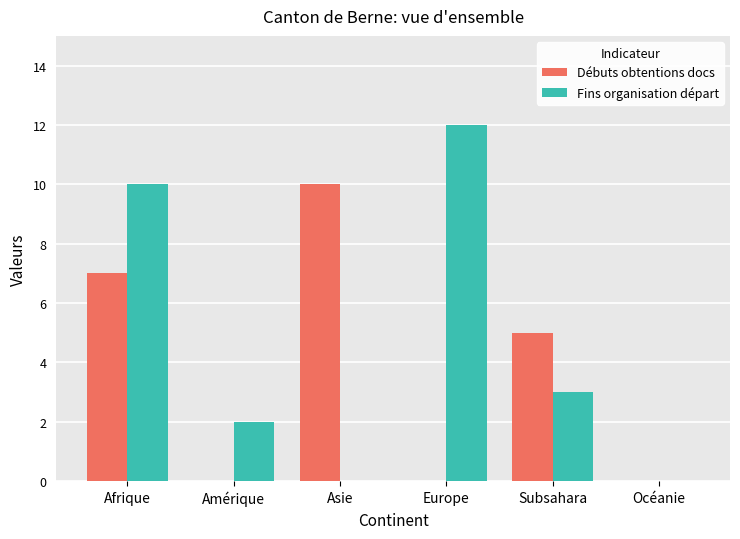

Reading right to left, transcribe all the data shown in this chart.

Débuts obtentions docs: 0	5	0	10	0	7
Fins organisation départ: 0	3	12	0	2	10